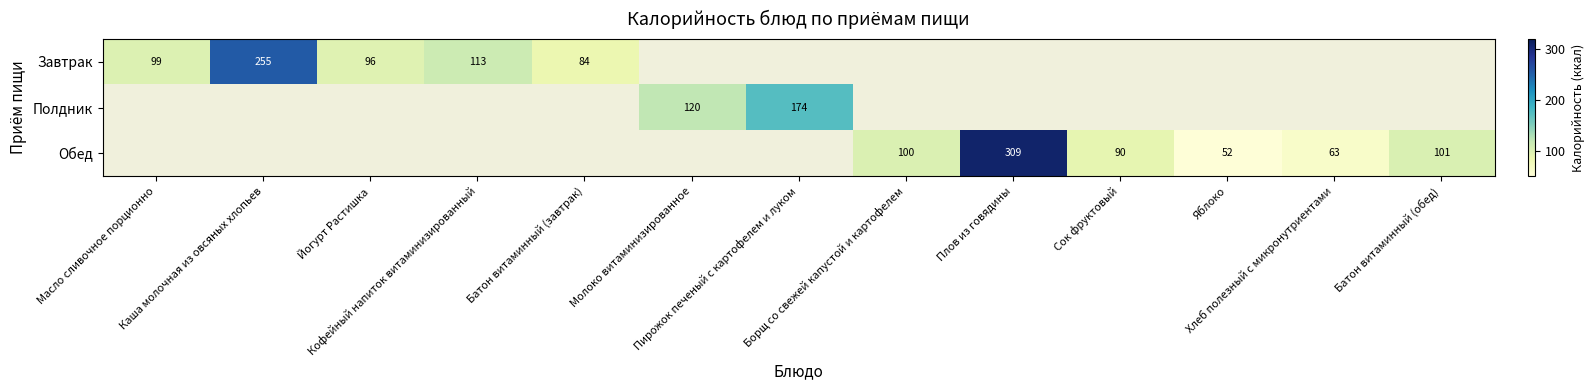

Is it true that Обед equals 100.0 at Борщ со свежей капустой и картофелем?

True